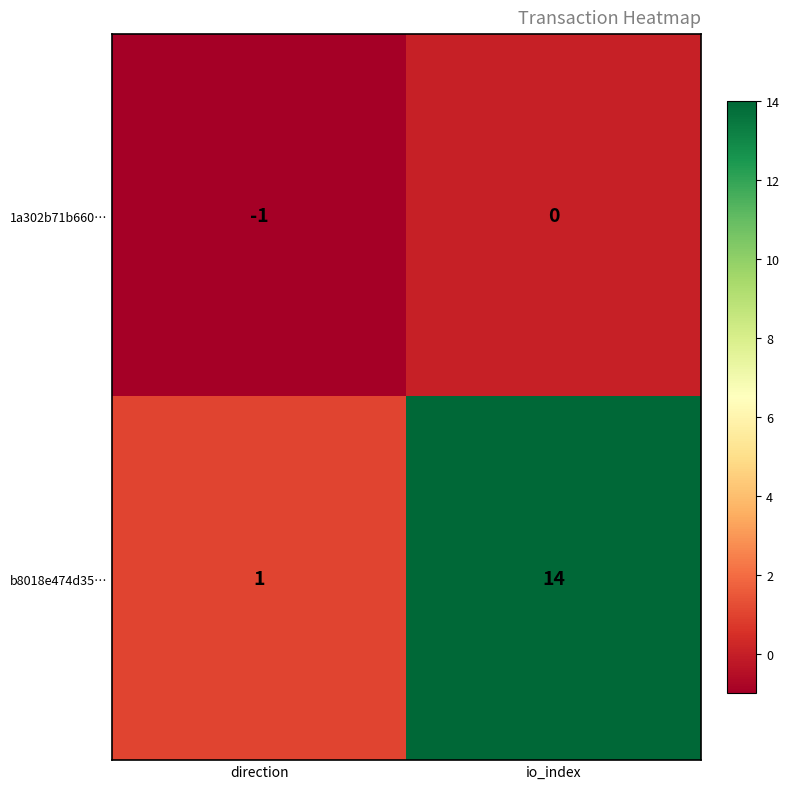

Where is b8018e474d35… nearest to the value 7?

direction